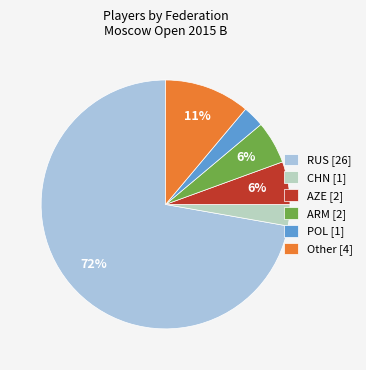

How many segments does this pie chart have?

6